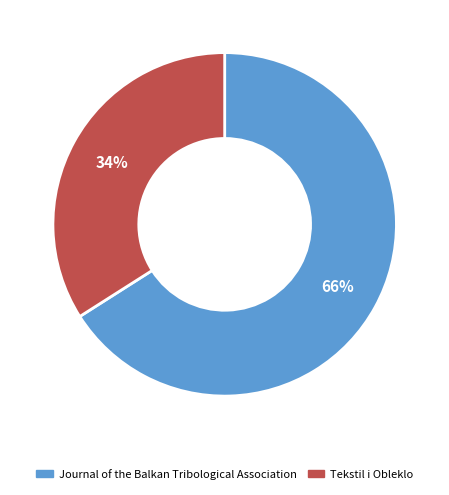

Is it true that Tekstil i Obleklo is 26% of the pie?

False